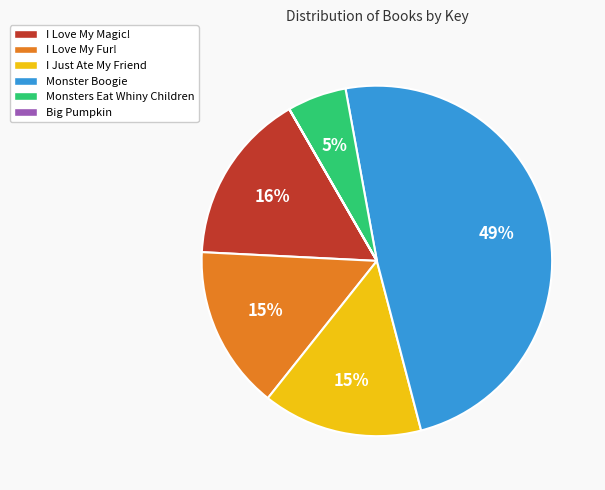

What percentage is the I Love My Magic! slice, to the nearest percent?

16%